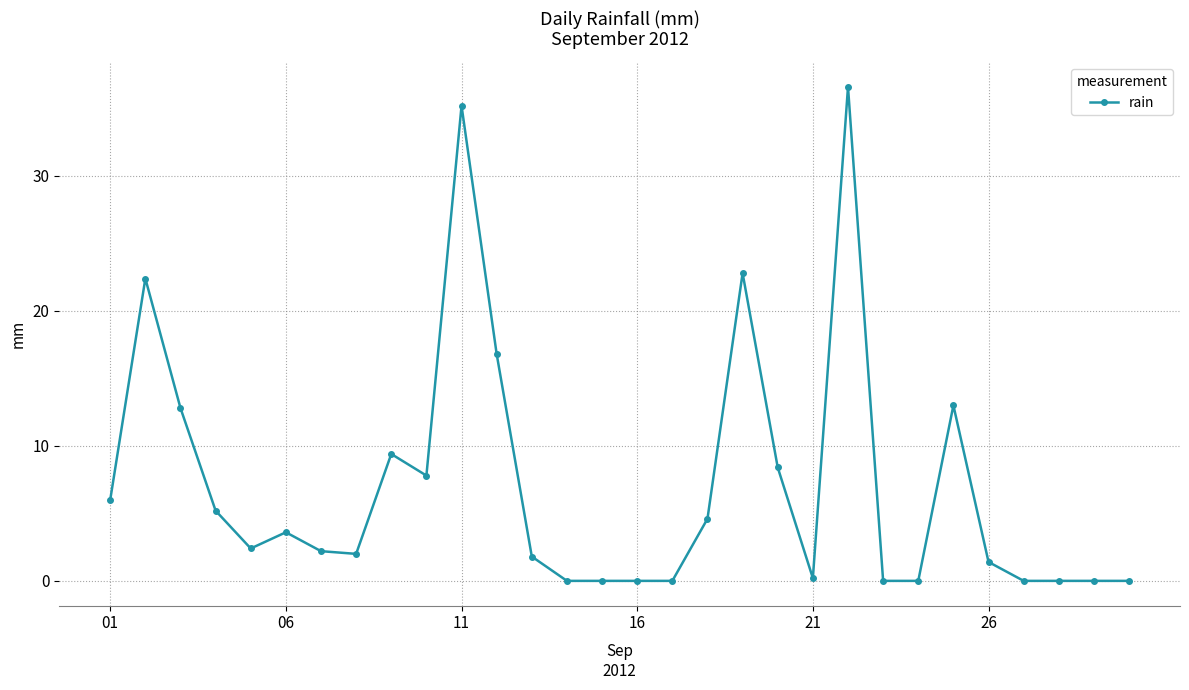

True or false: the data has more than 1 interior local peaks.

True